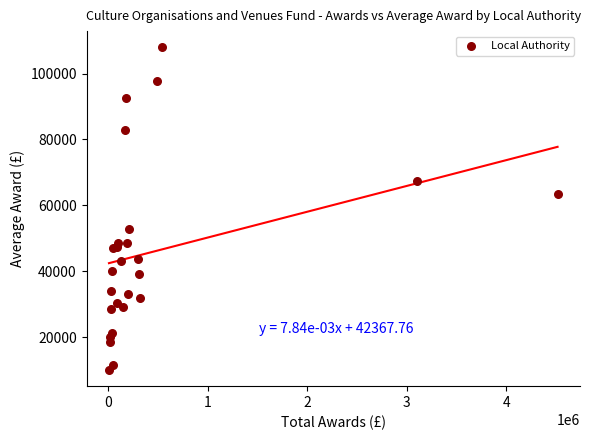

What Y value in the scatter plot is closest to 59000?

63558.0